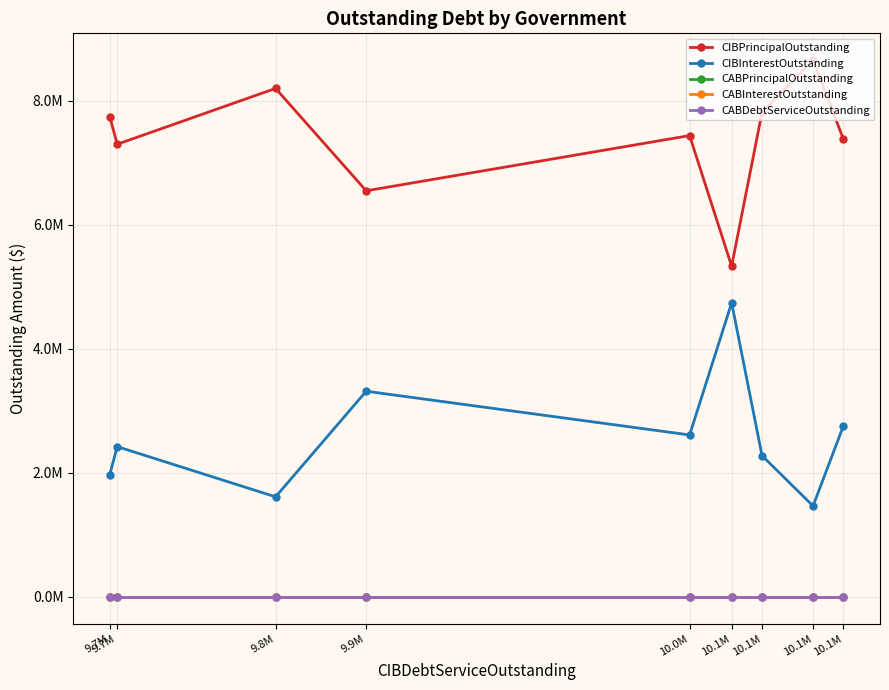

True or false: CABDebtServiceOutstanding has more than 0 points higher than both neighbors.

False